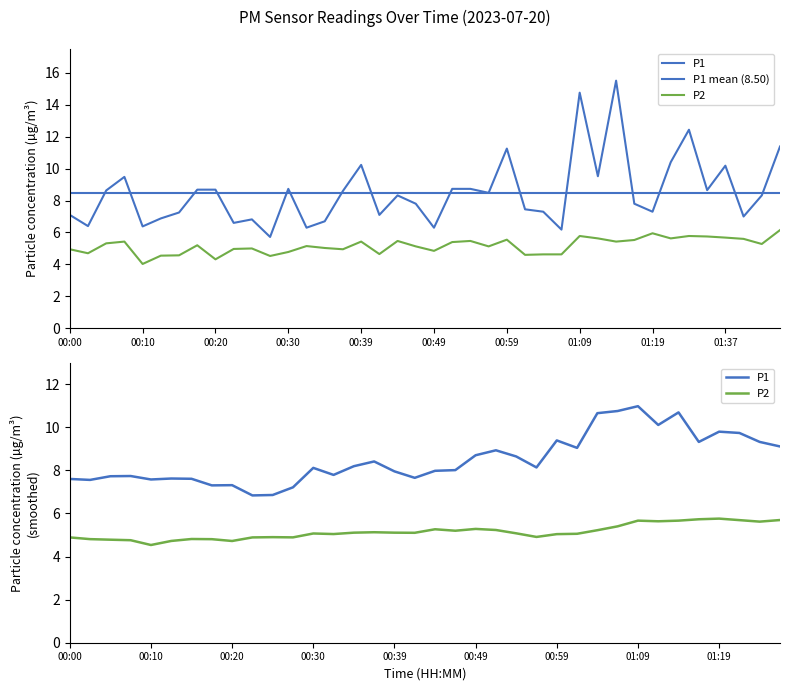

At 00:59, list the series in order from largest to smallest.

P1, P2